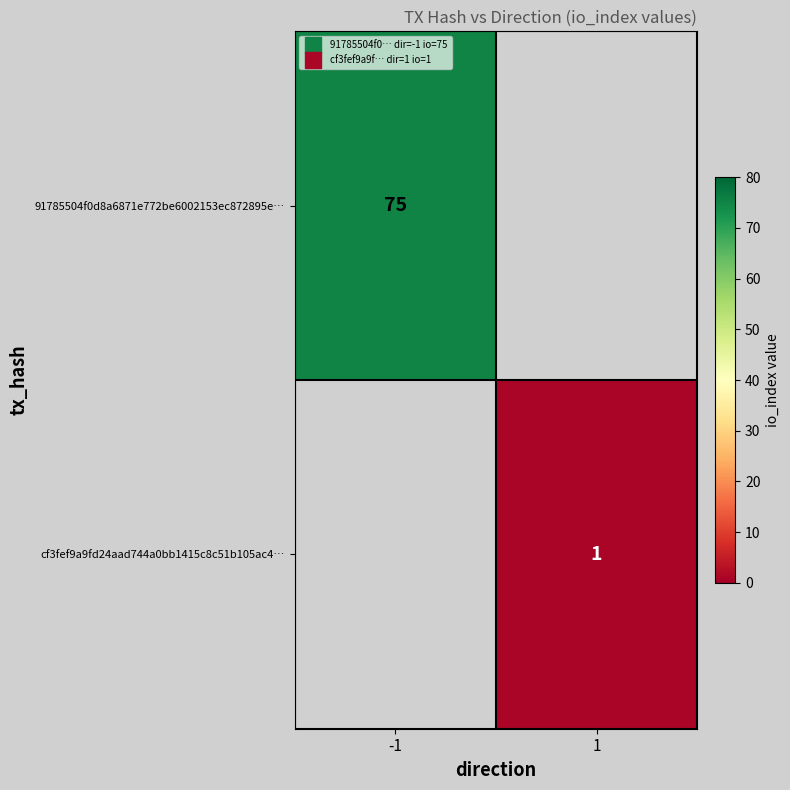

What is the approximate value of cf3fef9a9fd24aad744a0bb1415c8c51b105ac4… at 1?

1.0